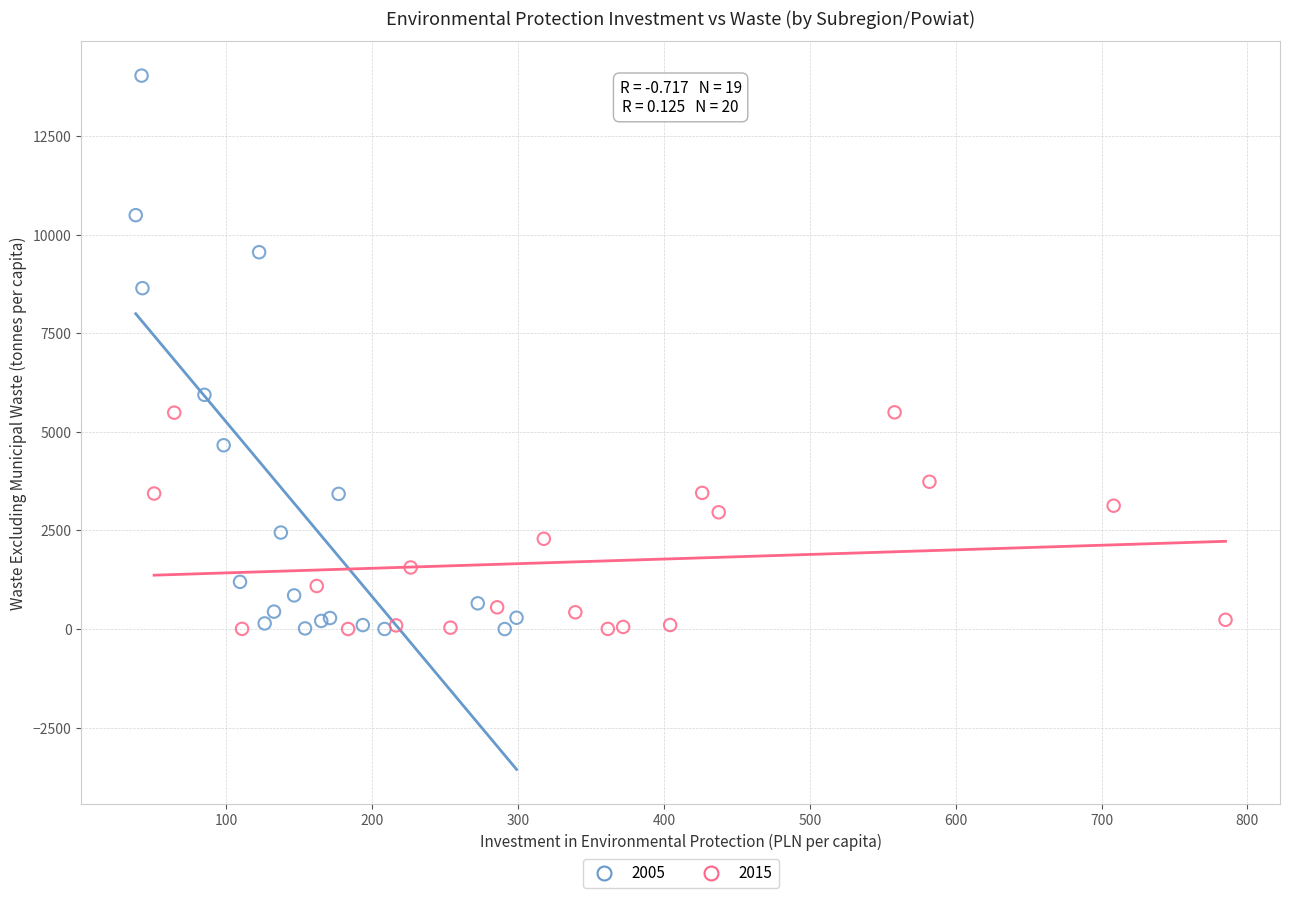

Which series has the largest Y range (max minus min)?

2005